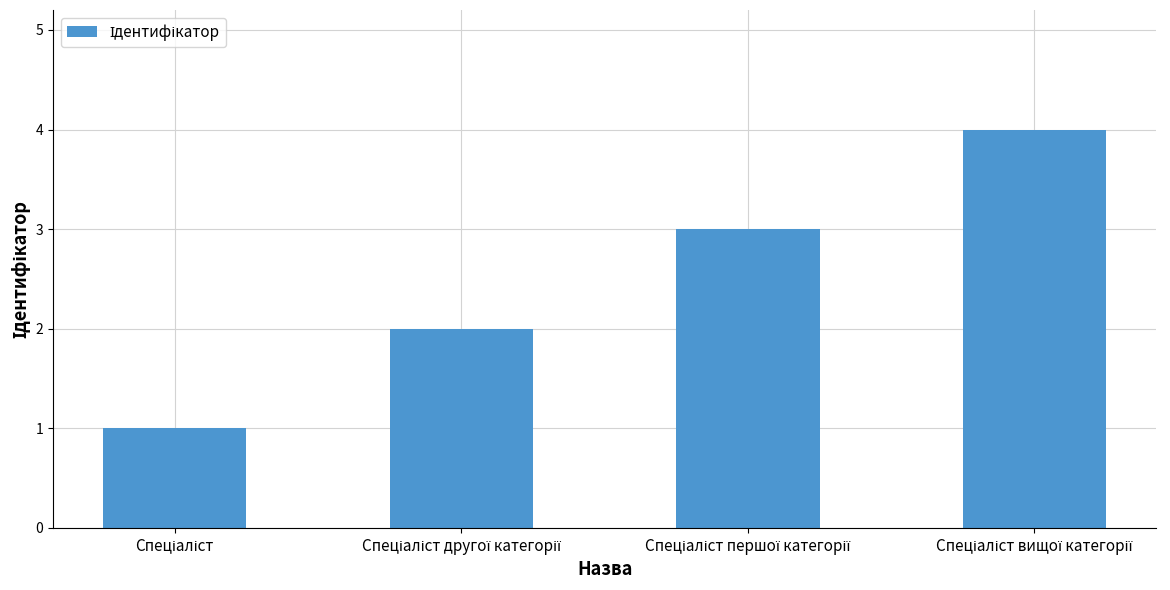

What is the greatest value displayed?

4